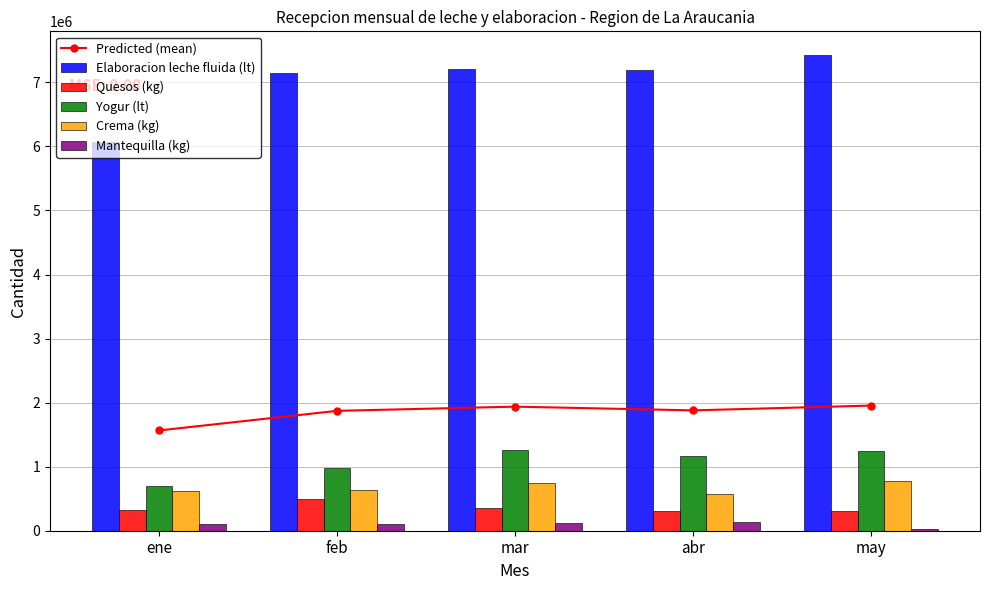

What is the minimum value for Yogur (lt)?

694400